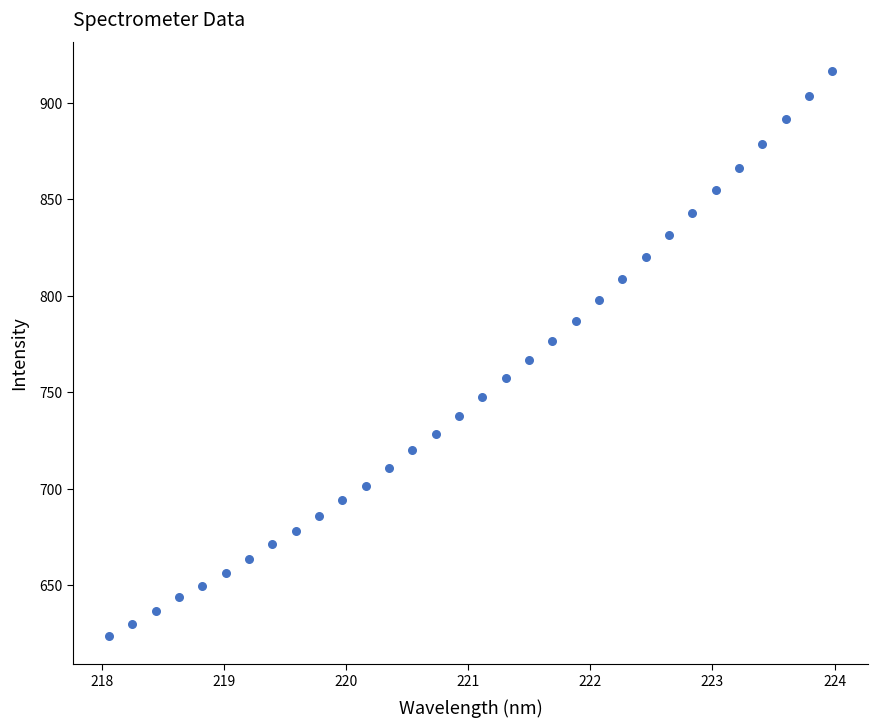

What is the range of Y values (max minus min)?

292.7